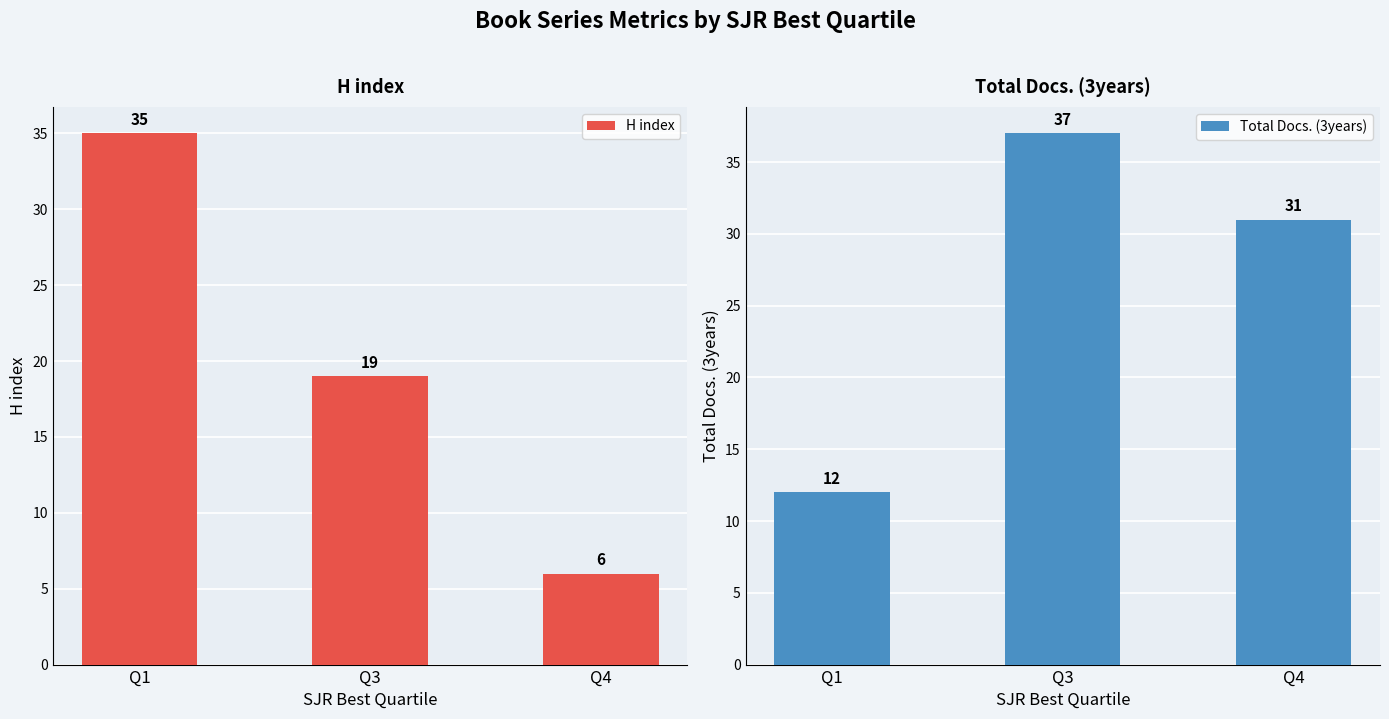

Is it true that Total Docs. (3years) equals 49 at Q4?

False